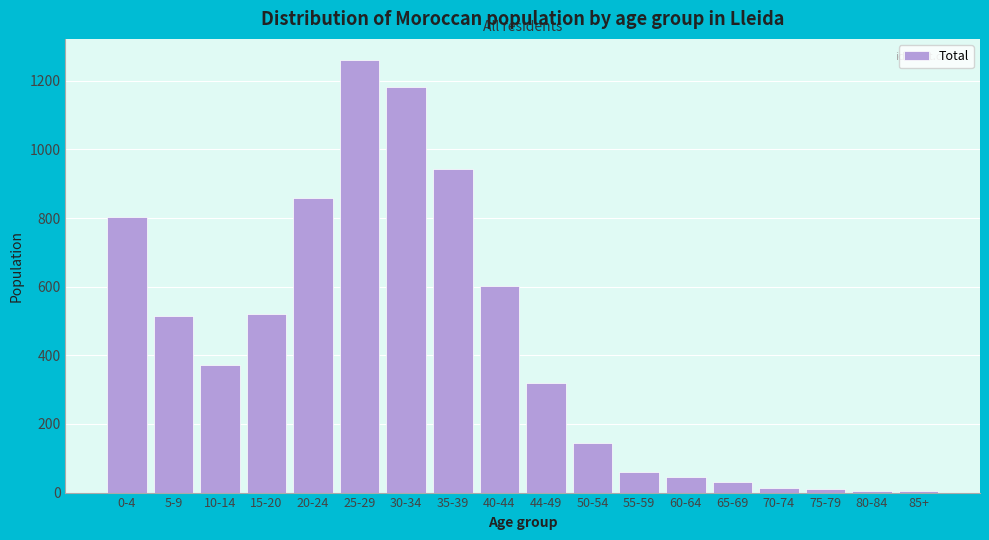

Which label corresponds to the largest value in the chart?

25-29